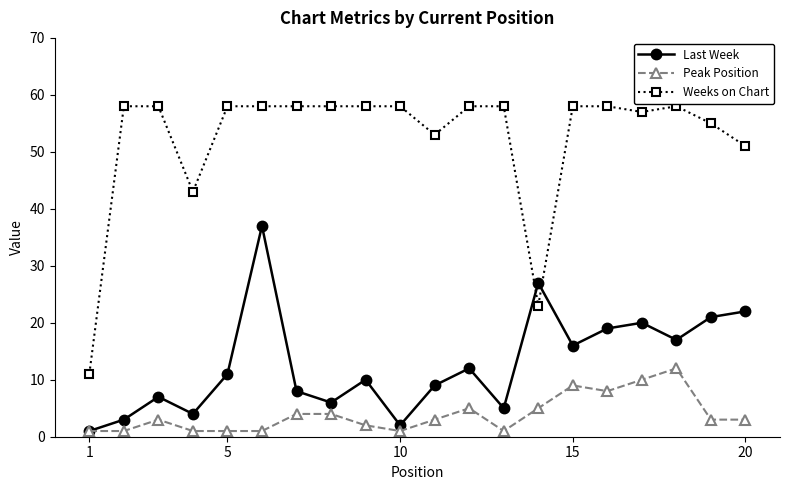

Which series has the largest range (max minus min)?

Weeks on Chart